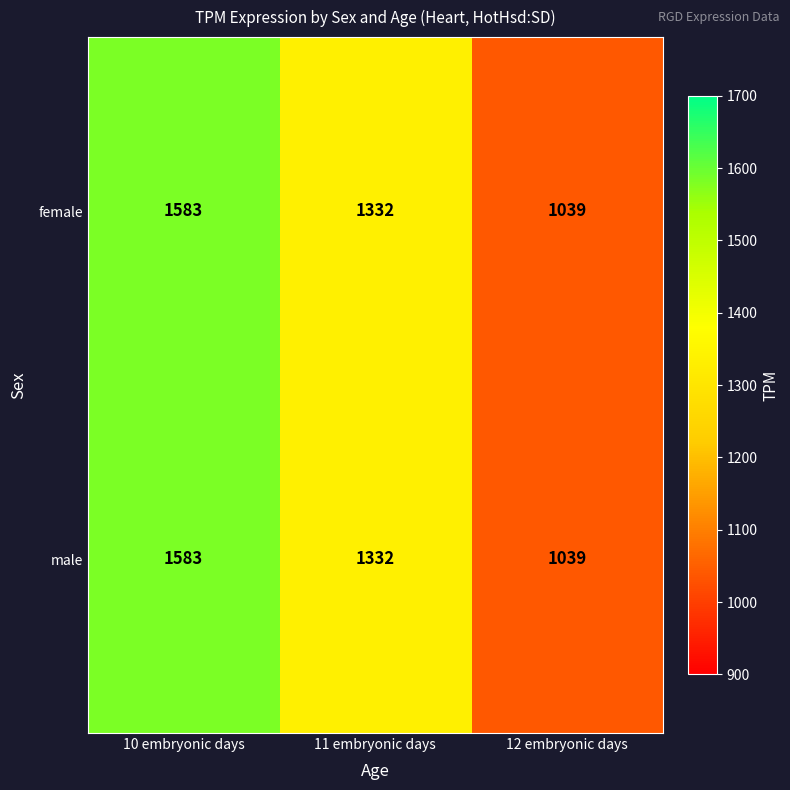

The male series shows 366 at 12 embryonic days. True or false?

False